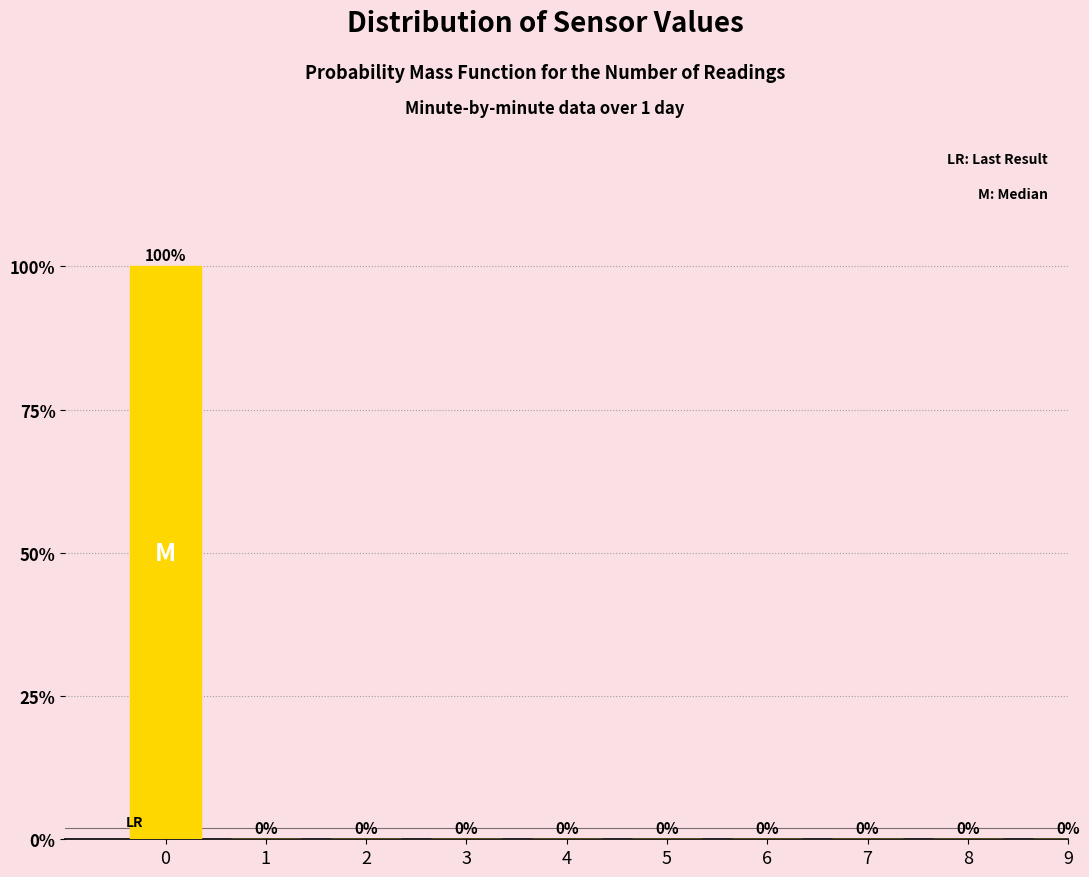

Reading left to right, extract all data points from this chart.

0=100	1=0	2=0	3=0	4=0	5=0	6=0	7=0	8=0	9=0